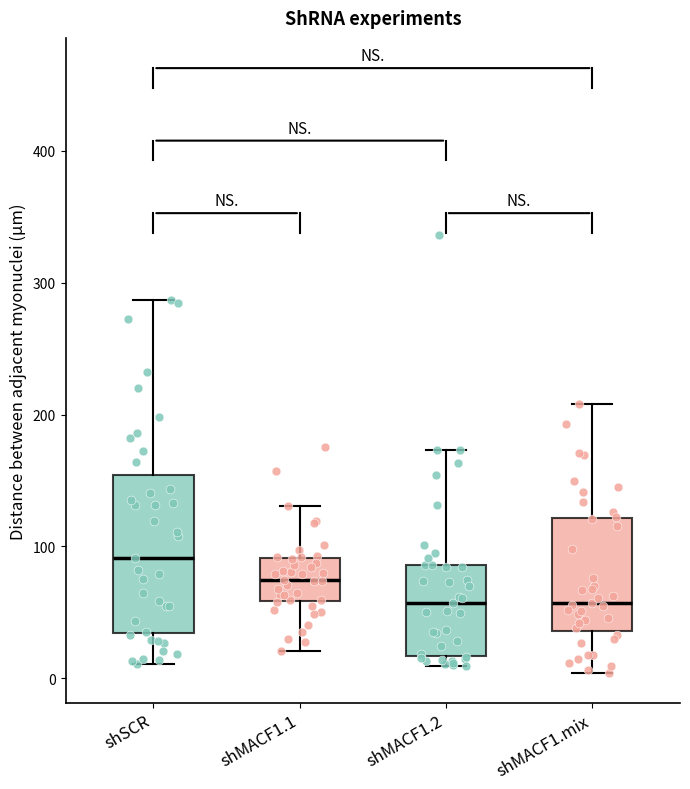

Which box is the tallest, from its lower edge to its upper edge?

shSCR